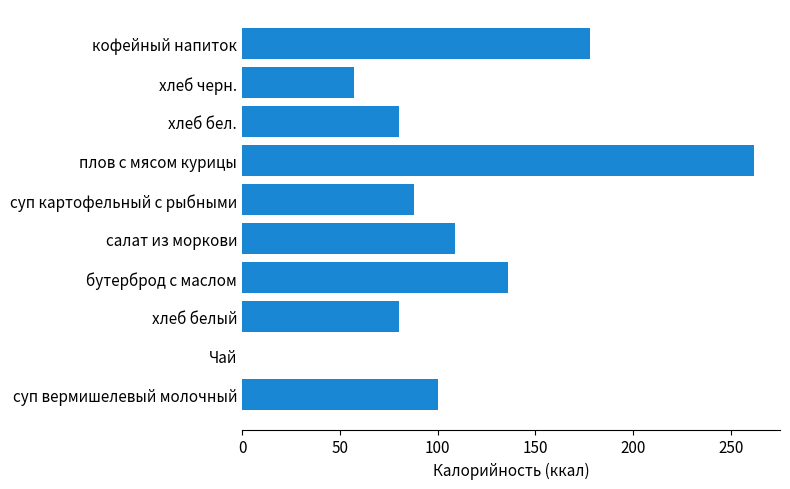

Which label corresponds to the largest value in the chart?

плов с мясом курицы